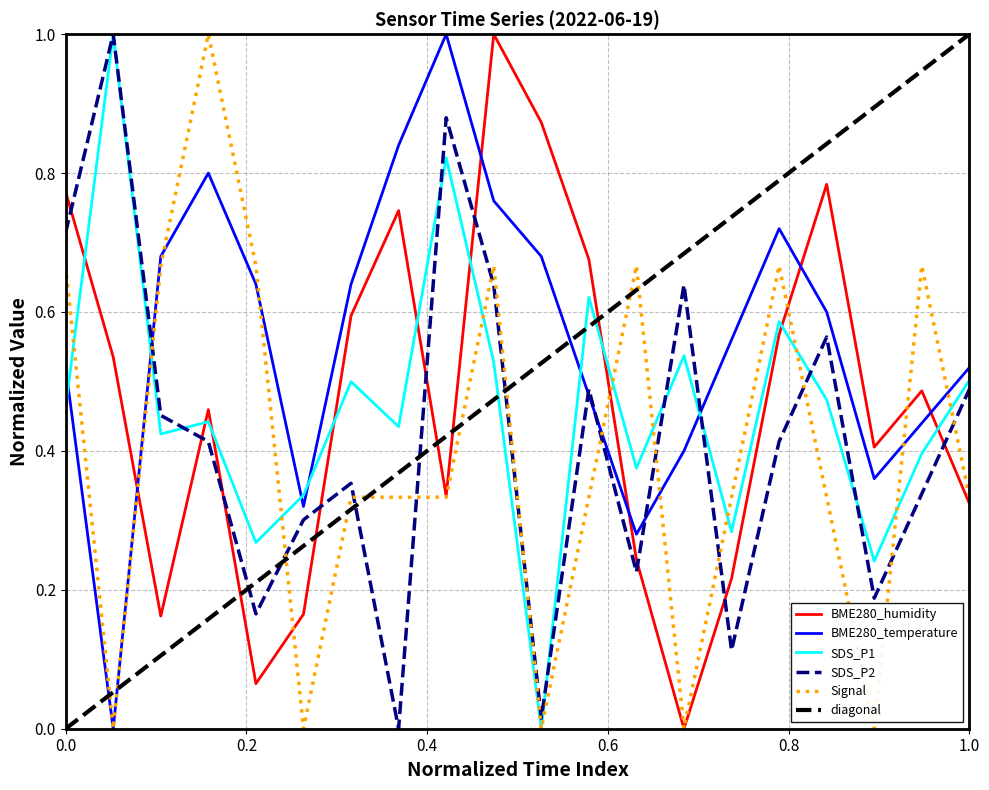

What is the highest value of the BME280_temperature series?

1.0